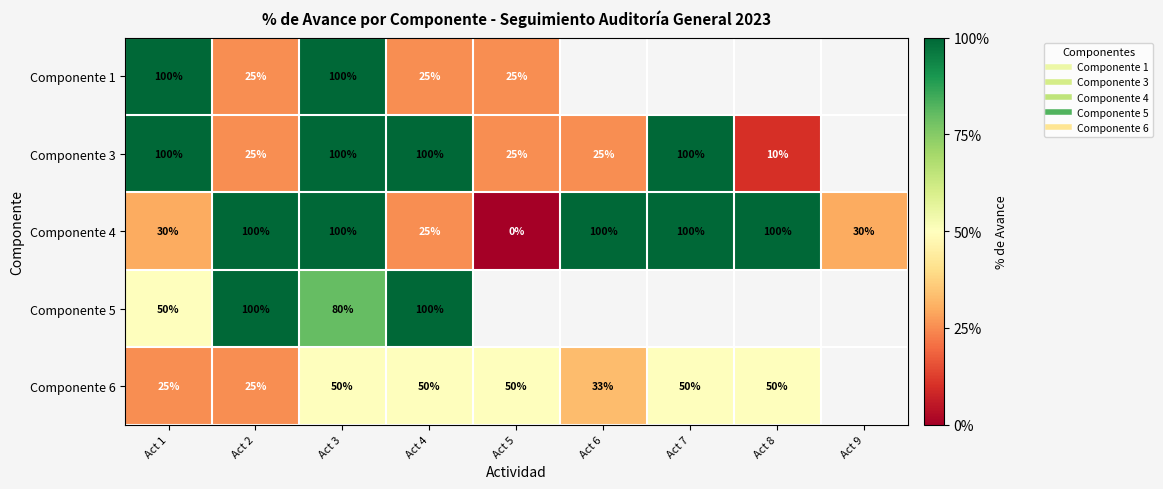

Which label corresponds to the largest value in the chart?

Act 1